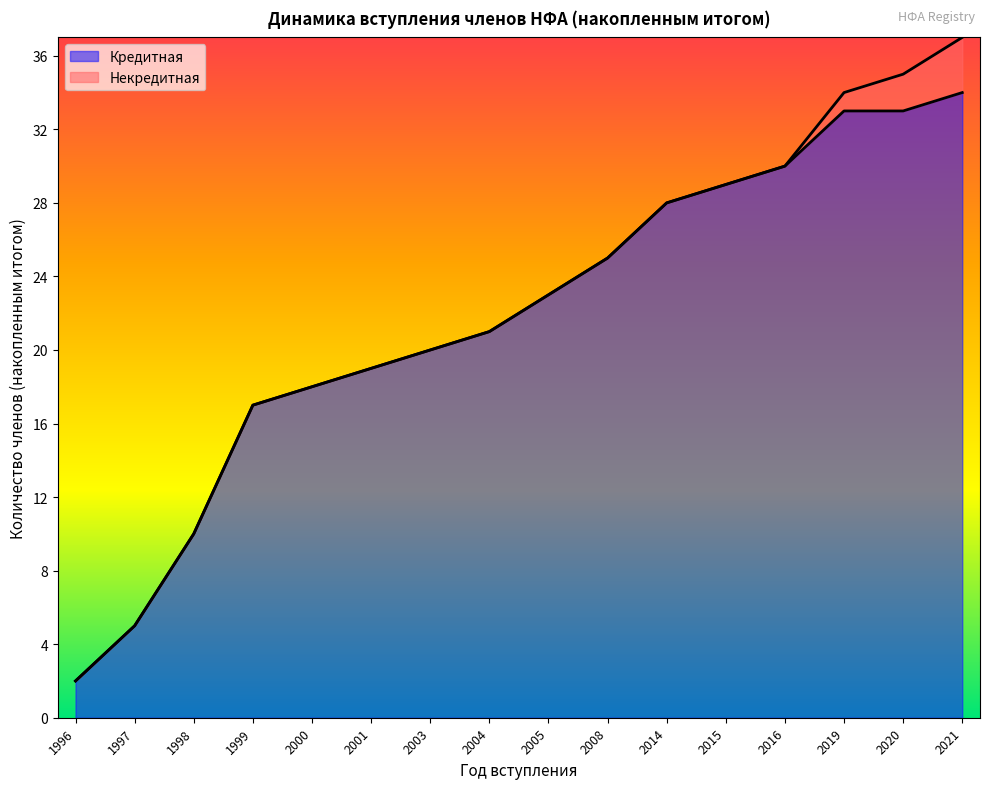

At which label does Кредитная reach its minimum?

1996